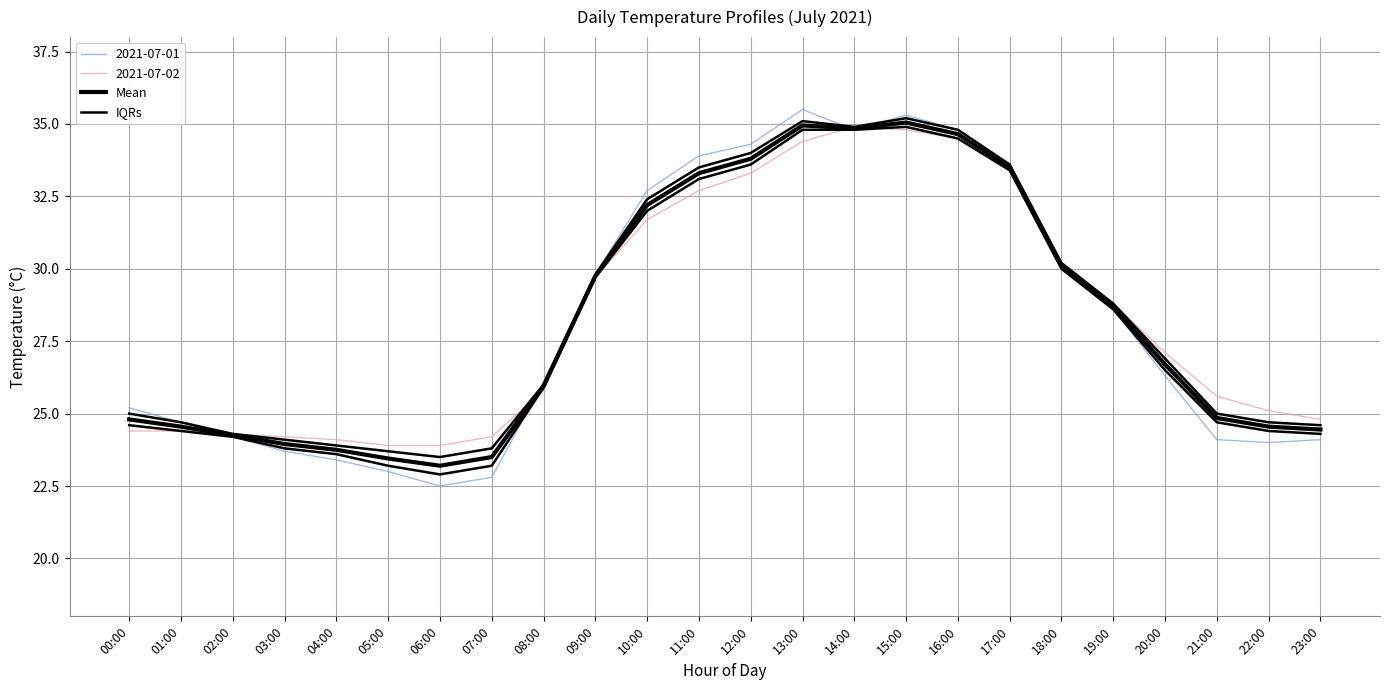

How many data points in IQRs are less than 26?

11